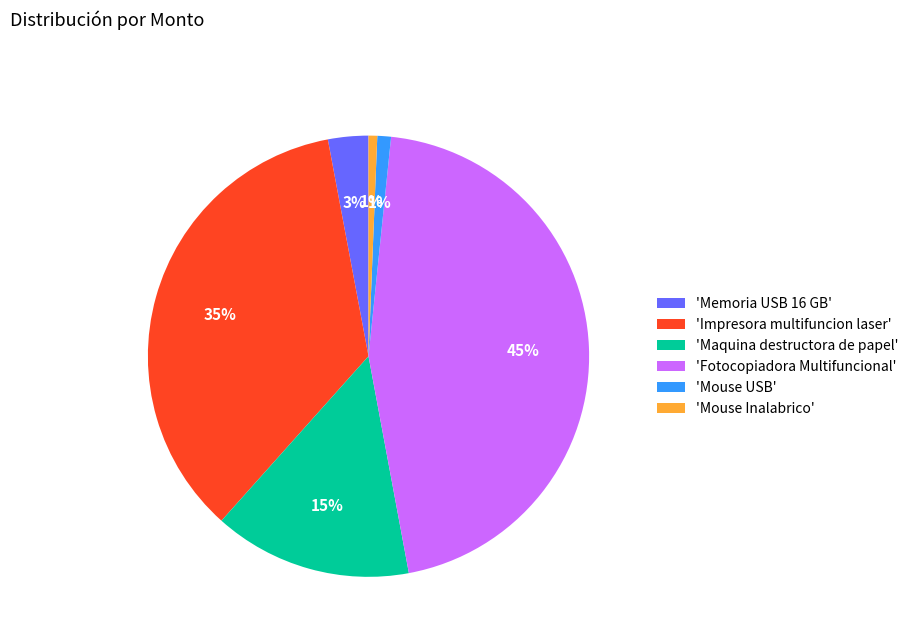

To the nearest percent, what is the average slice percentage?

17%